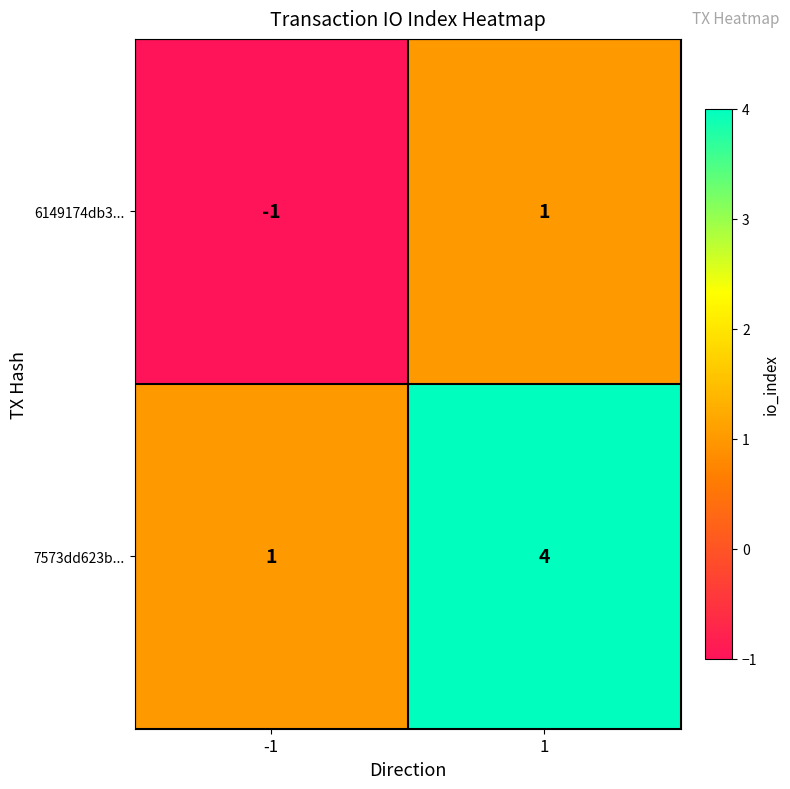

Between -1 and 1, which series saw the biggest shift?

7573dd623b...